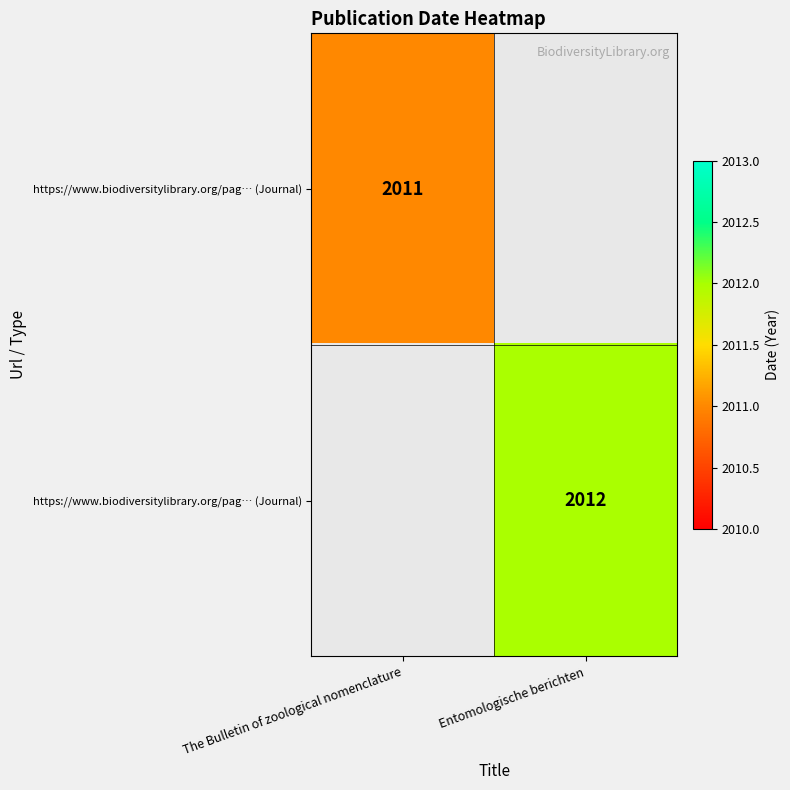

What is the maximum value shown in the chart?

2012.0